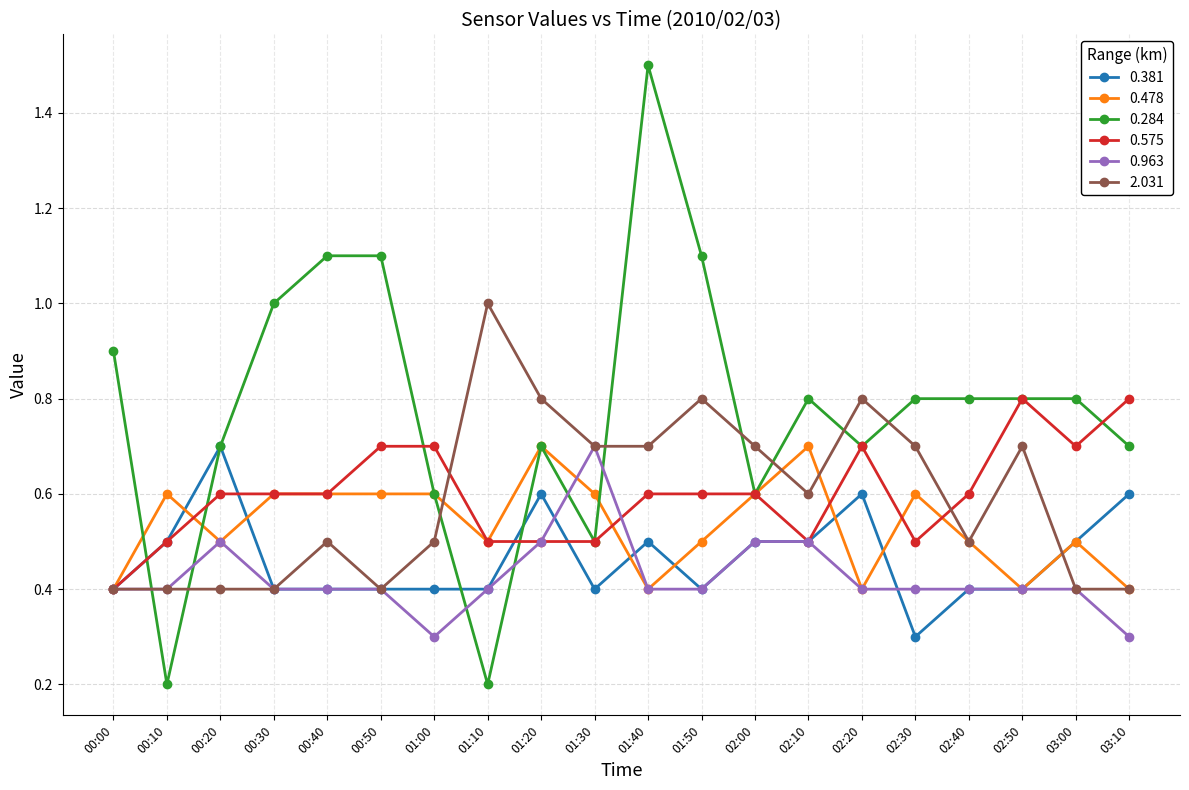

What is the maximum value shown in the chart?

1.5